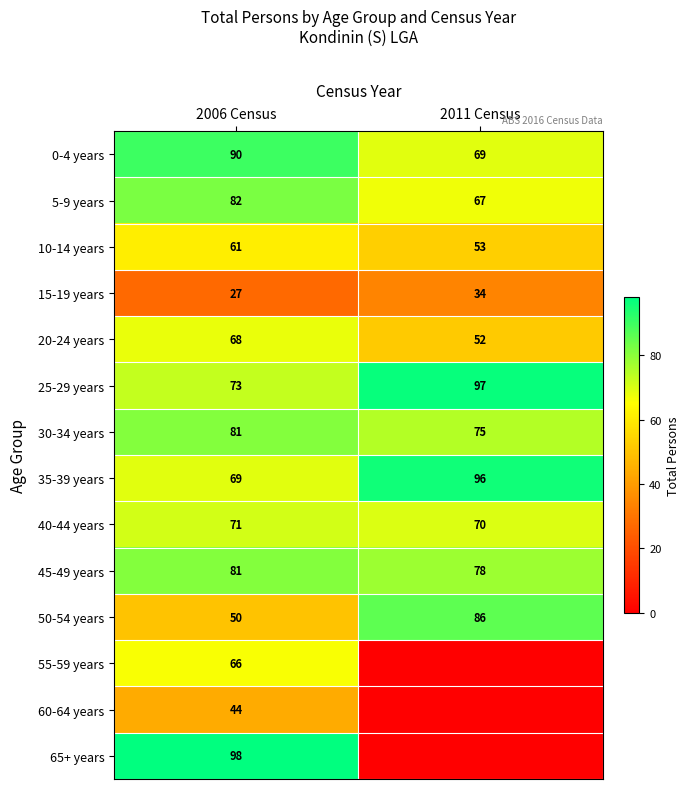

The value of 35-39 years at 2006 Census is 46. True or false?

False